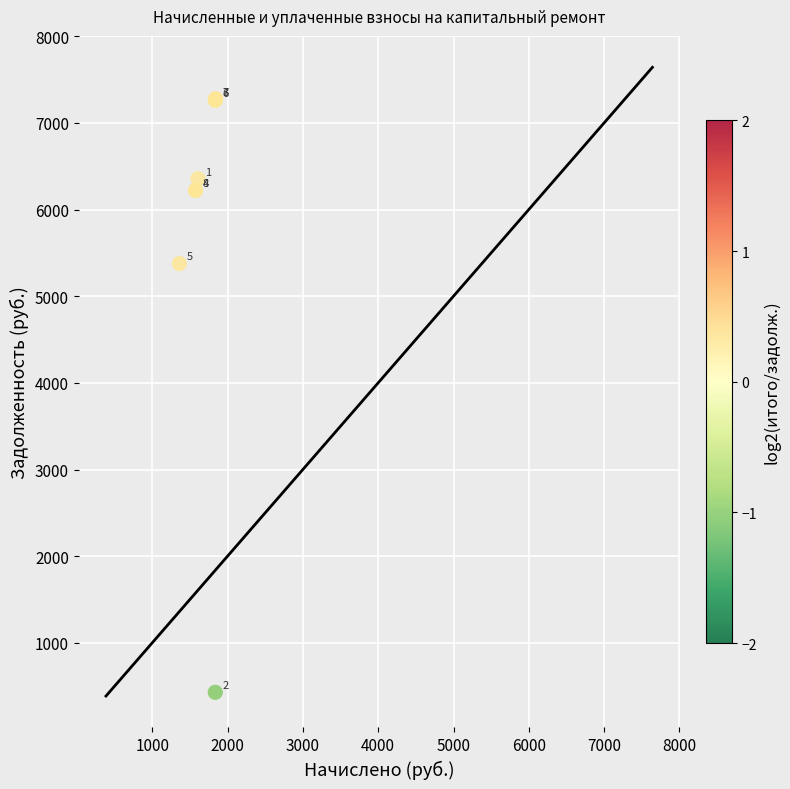

What Y value in the scatter plot is closest to 3852?

5376.0